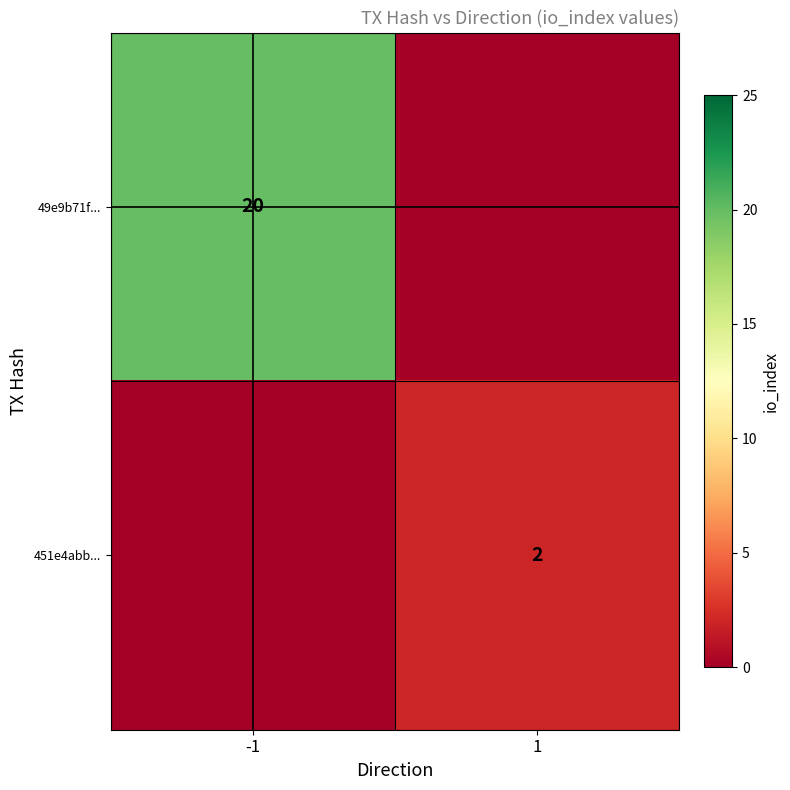

What is the greatest value displayed?

20